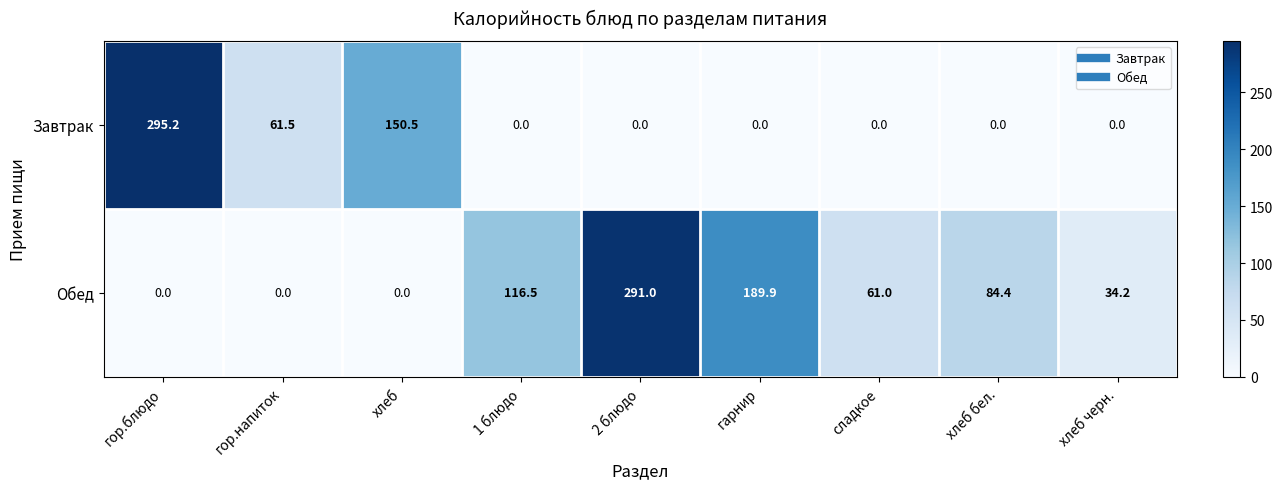

What is the difference between the second highest and second lowest values in the Завтрак series?

150.5